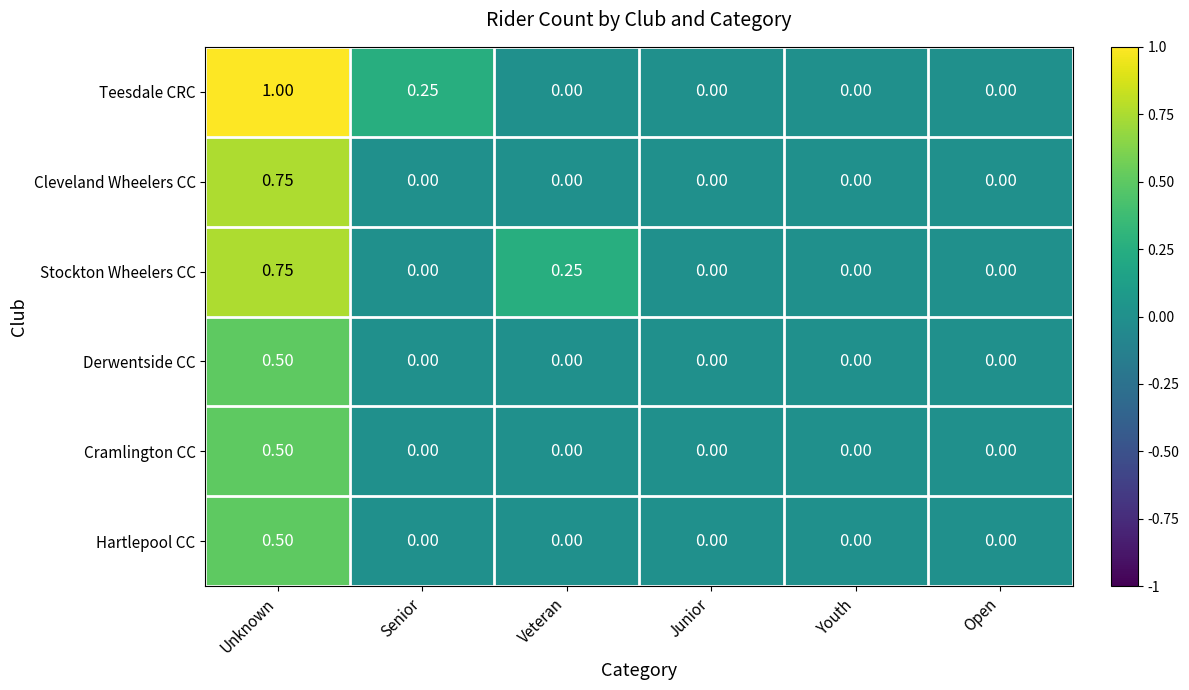

Which label corresponds to the largest value in the chart?

Unknown